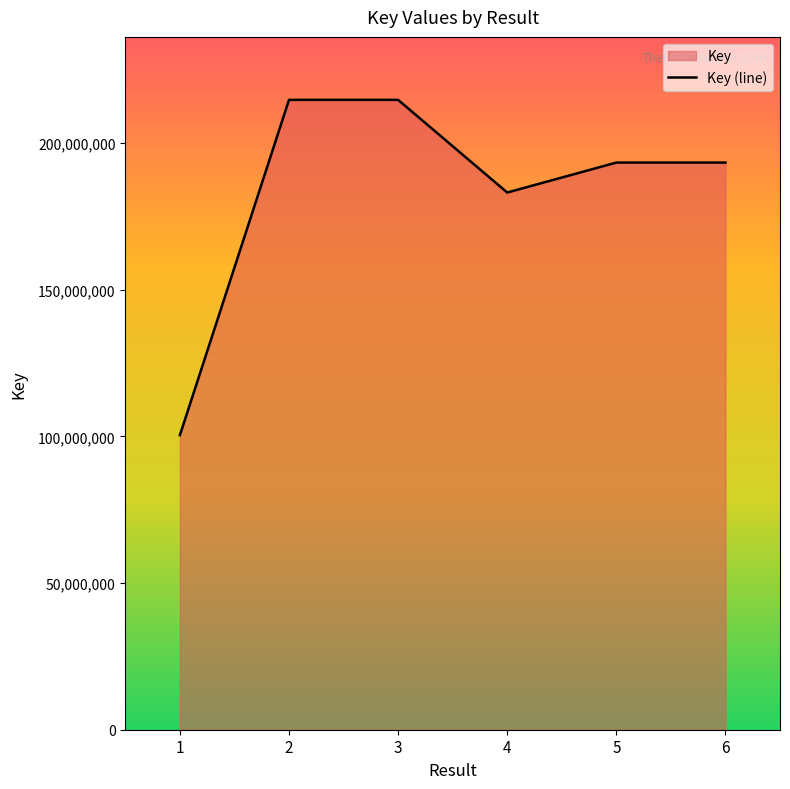

Read the value at 1, to the nearest 50.

100403800